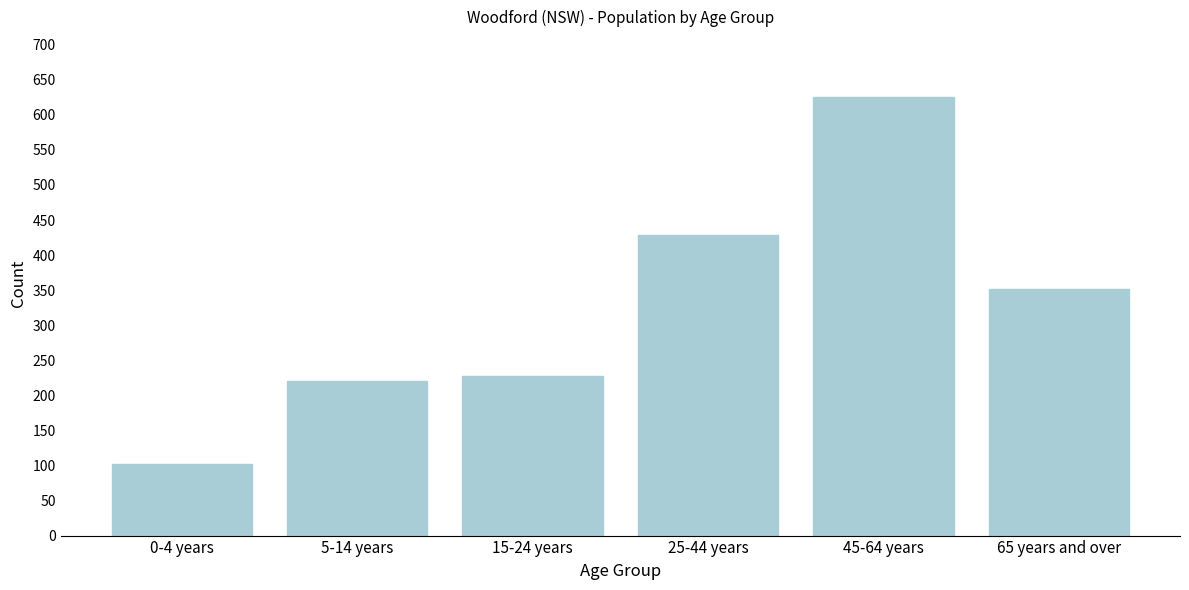

Reading right to left, transcribe all the data shown in this chart.

352	625	428	227	221	102